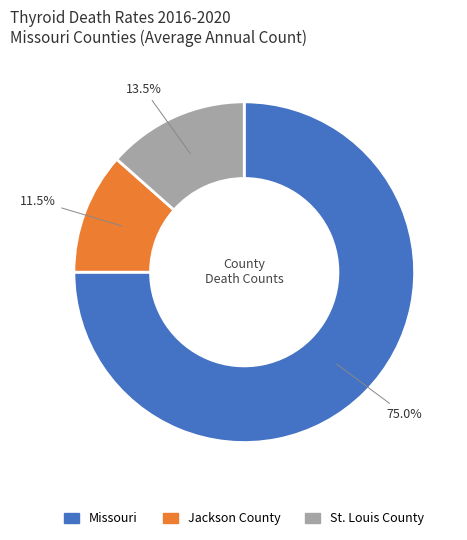

What is the ratio of the value at Missouri to the value at St. Louis County?

5.6